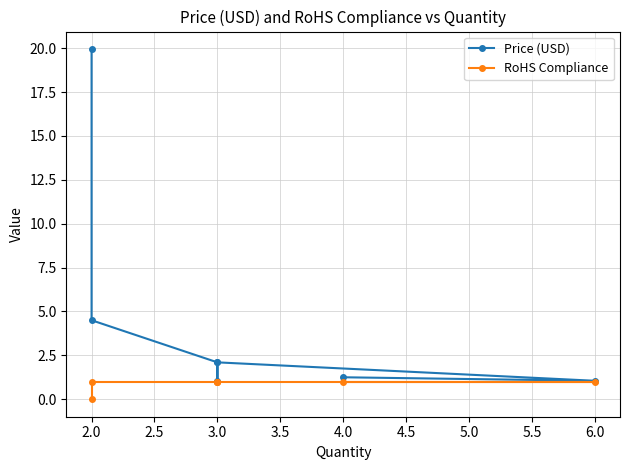

What is the average value of the Price (USD) series?

4.6